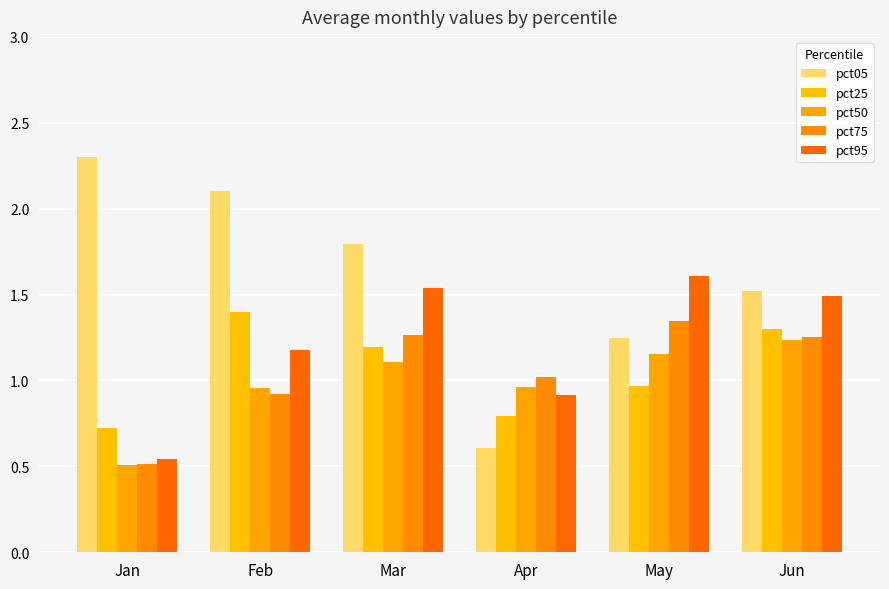

Is it true that pct75 equals 1.4 at Apr?

False